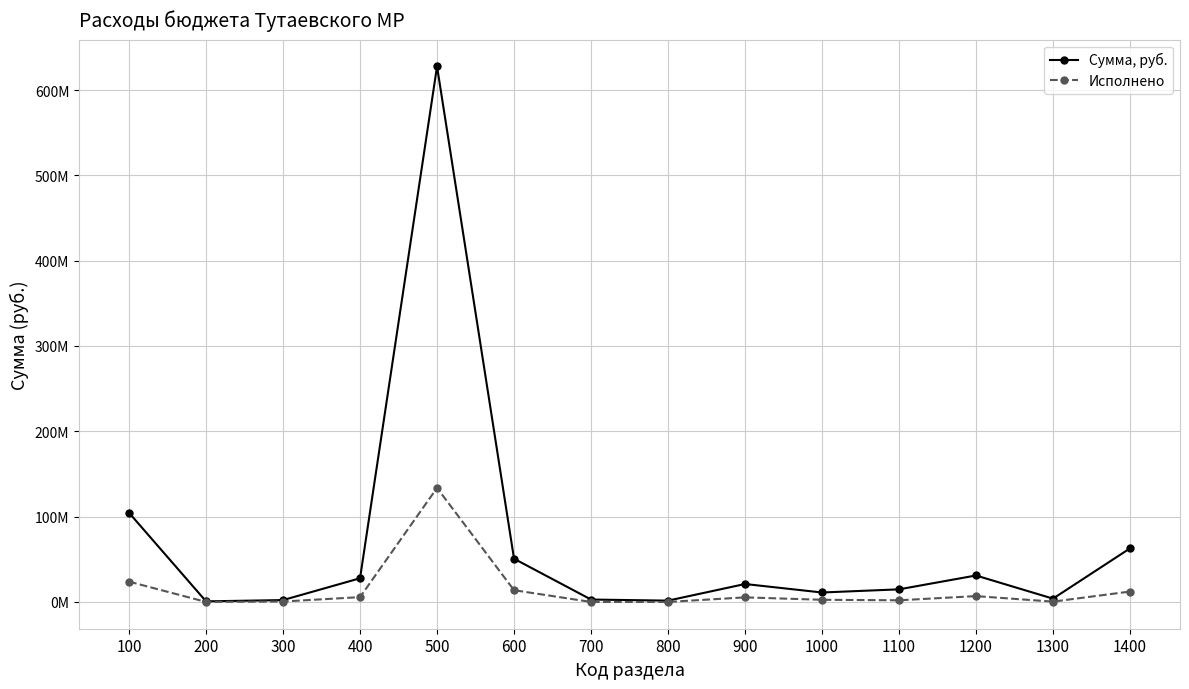

What are all the series names shown in the legend?

Сумма, руб., Исполнено